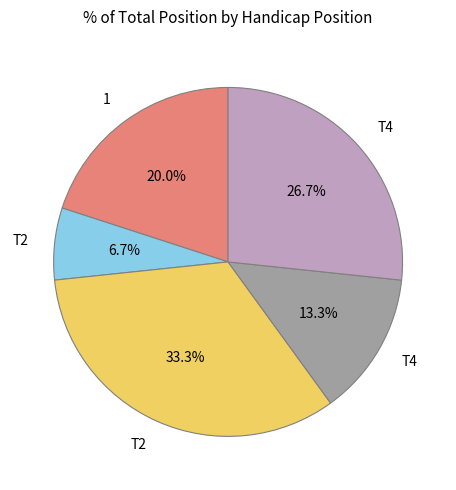

Is there a majority slice in this chart?

No